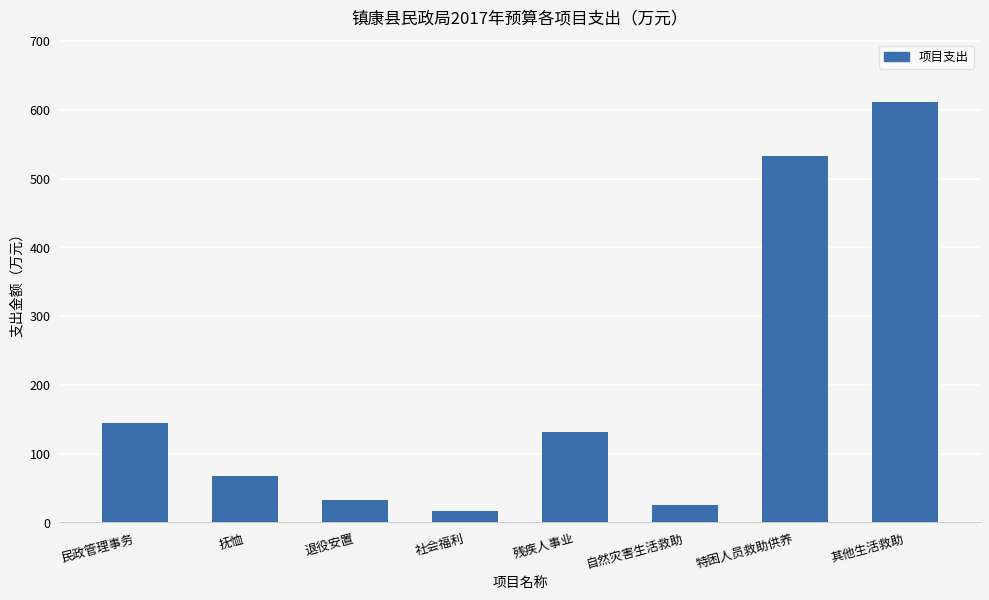

What is the label of the 5th bar from the left?

残疾人事业